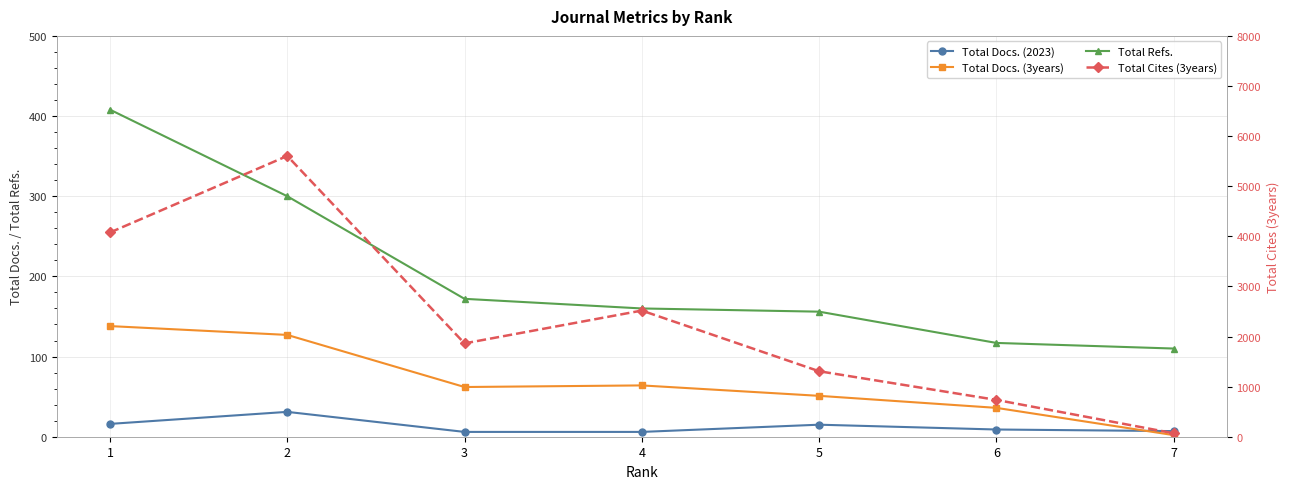

Which has a higher value, 7 or 5?

5